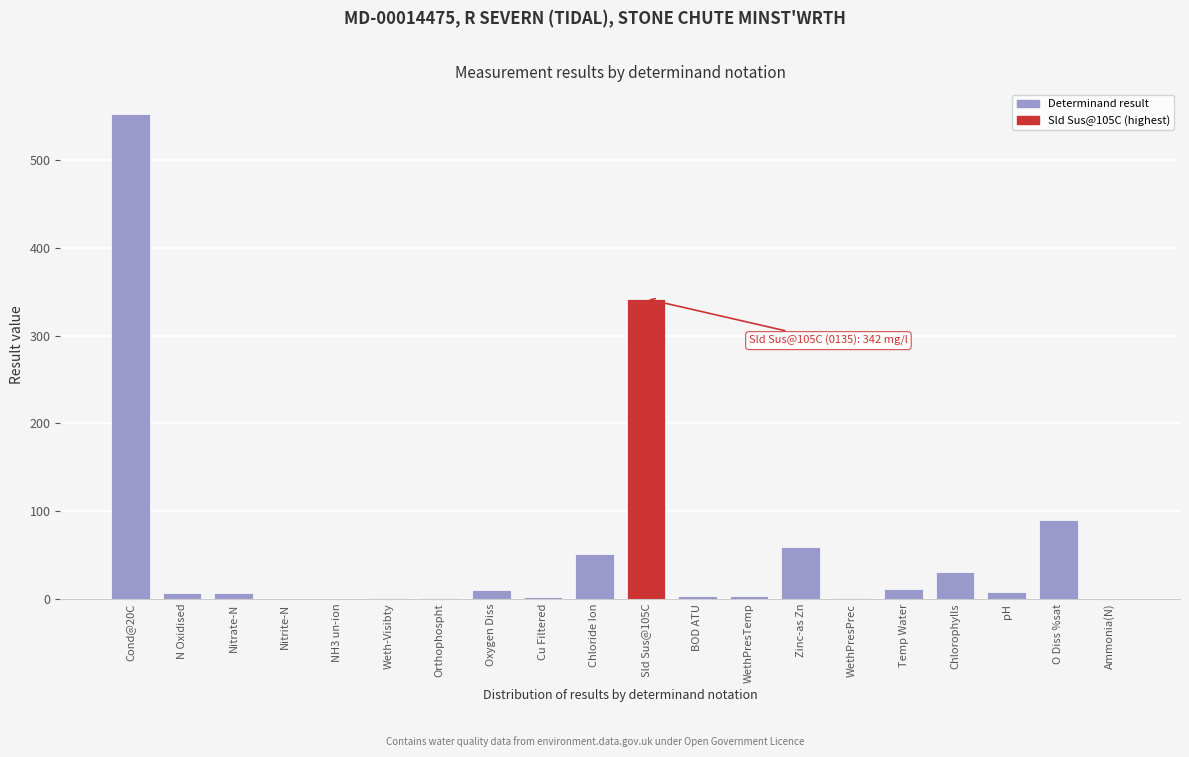

What is the sum of all values?

1180.3